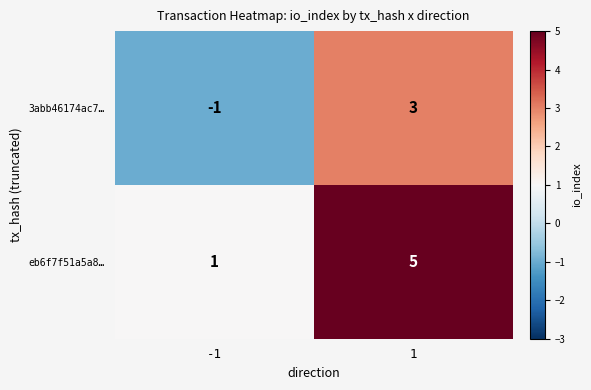

How many distinct data groups are displayed?

2